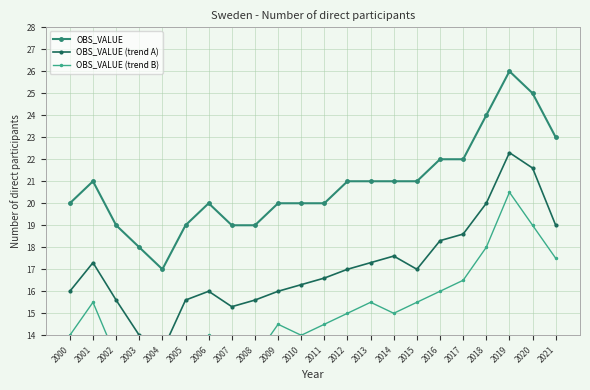

What is the total value across all series at 2010?

50.3